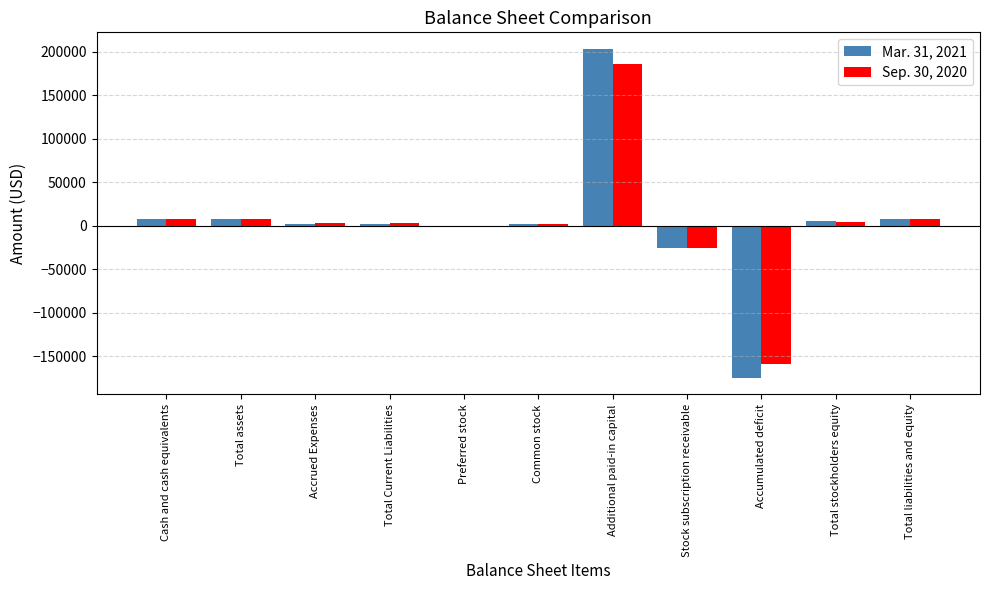

What is the total value across all series at Preferred stock?

20